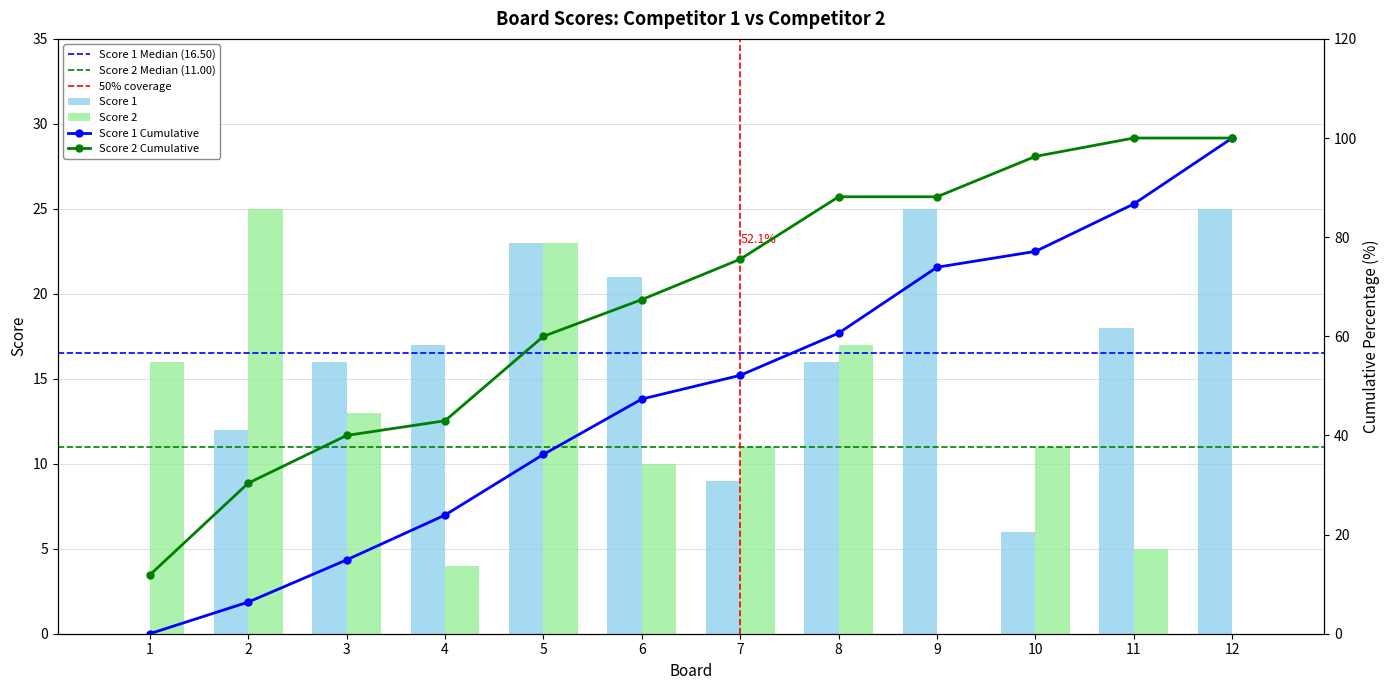

What is the difference between the maximum and minimum values in the Score 1 series?

25